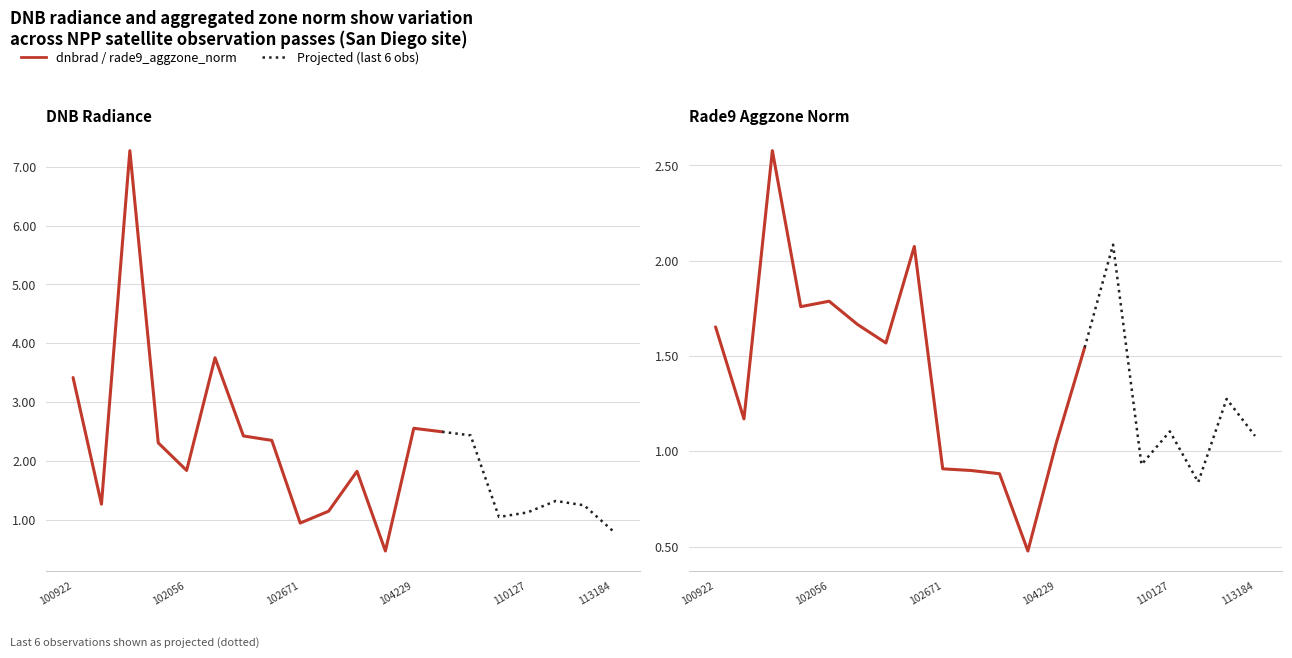

What is the value of the rade9_aggzone_norm point at the 14th from the left?

1.5